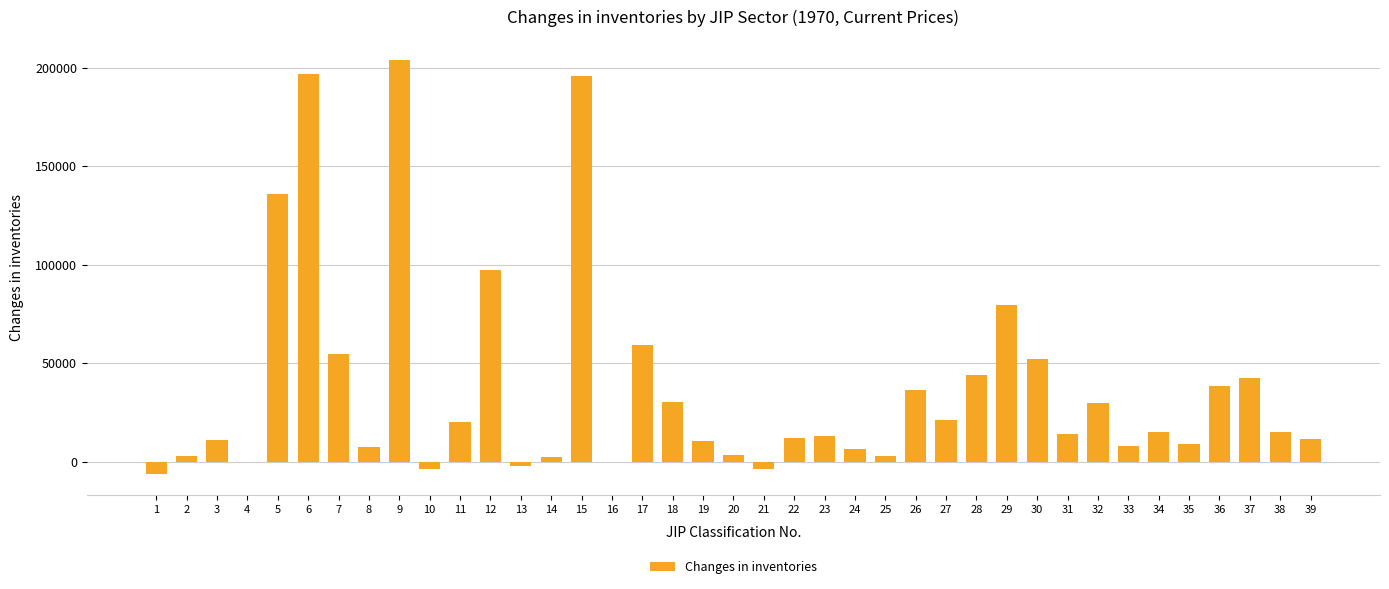

What is the sum of all values?

1469900.8